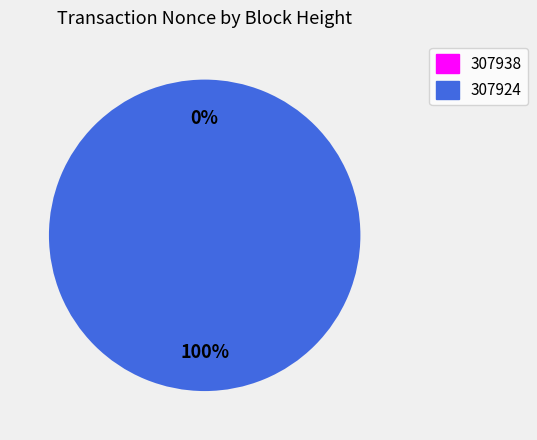

What percentage do 307924 and 307938 together represent?

100.0%